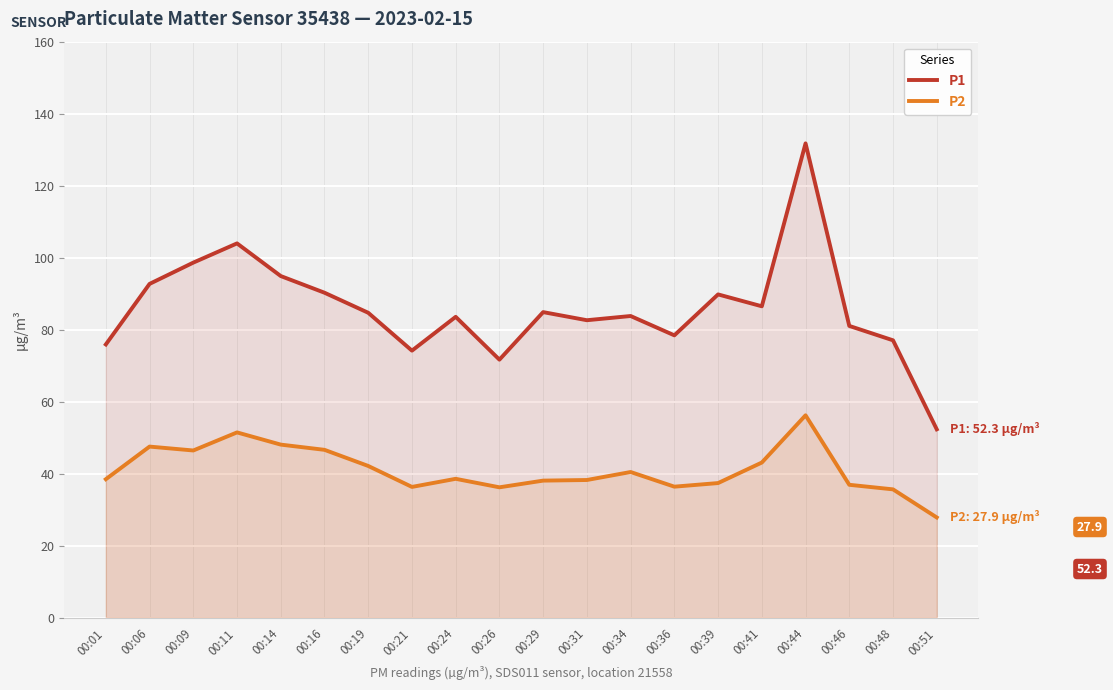

What is the value of the P1 point at the 7th from the left?

84.7